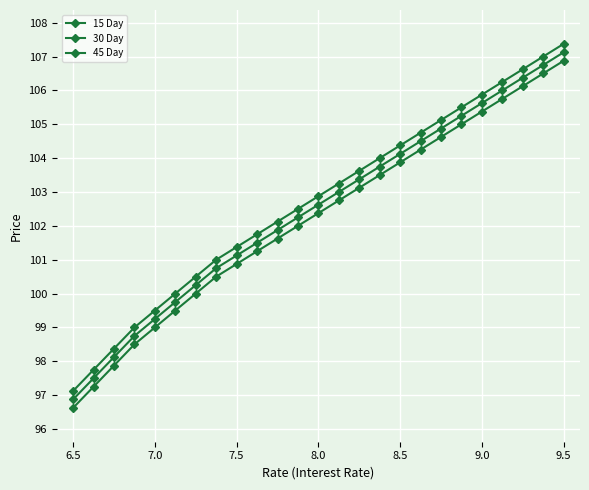

What is the maximum value shown in the chart?

107.4